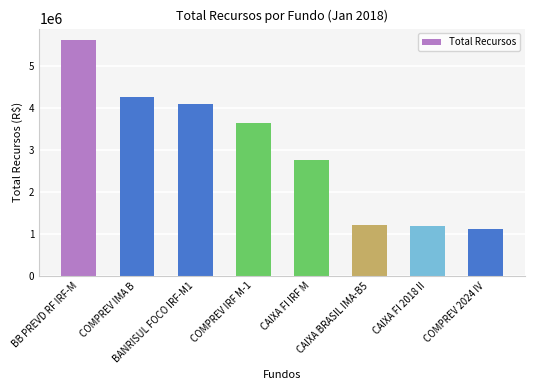

Reading left to right, extract all data points from this chart.

5601900.0	4253268.3	4096247.1	3638018.5	2746263.7	1210024.0	1182376.4	1102203.0